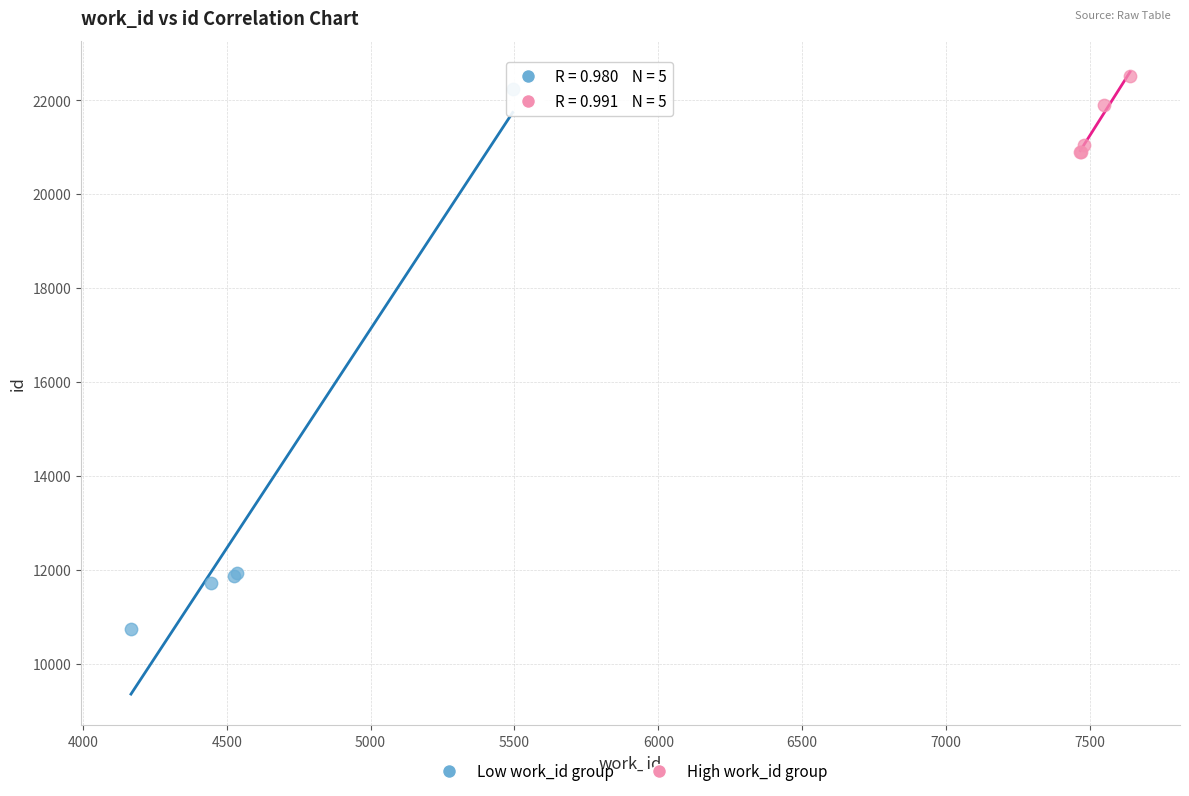

What are all the series names shown in the legend?

Low work_id group, High work_id group